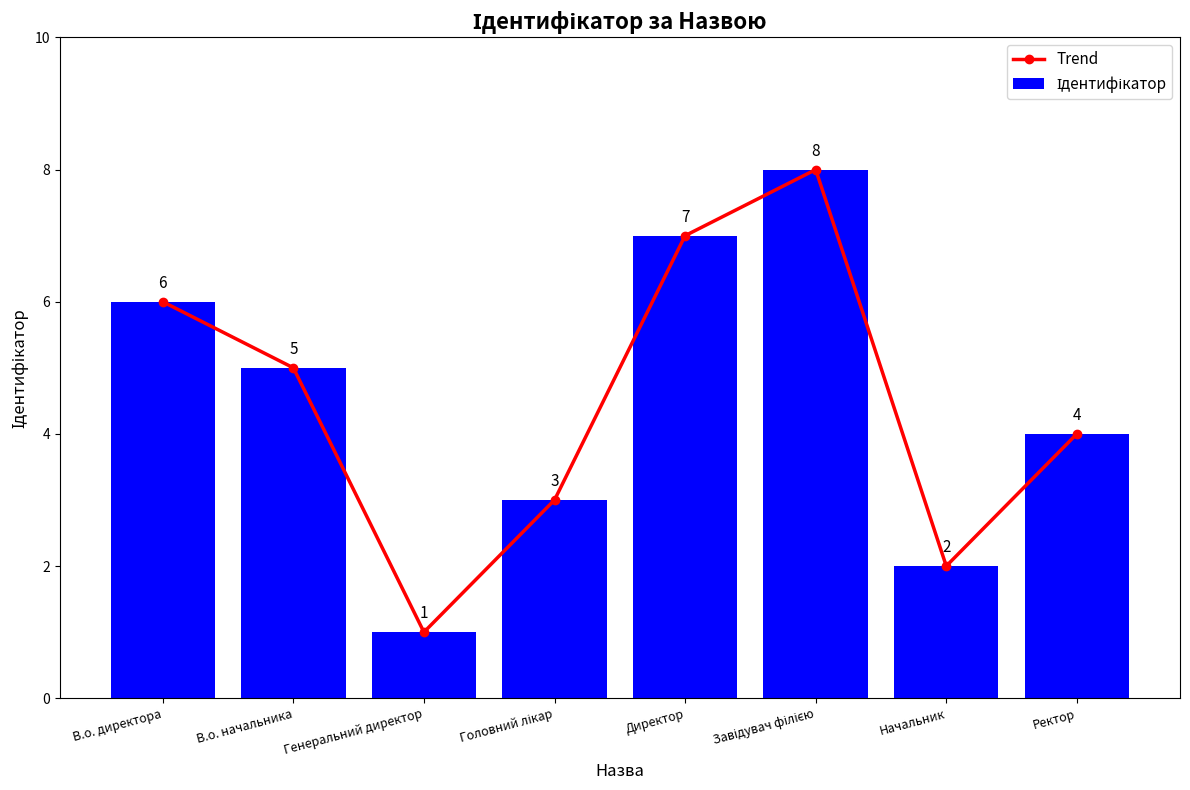

Which category has the highest value in the Trend series?

Завідувач філією